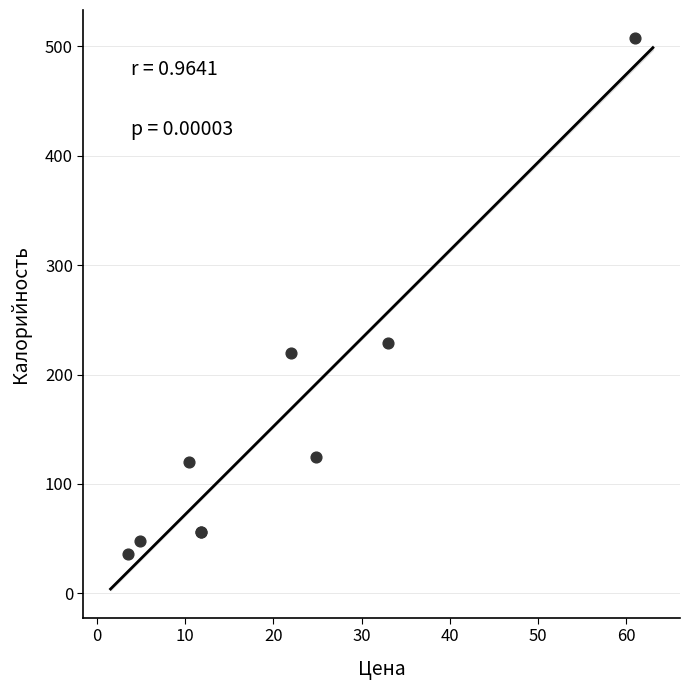

What Y value in the scatter plot is closest to 272?

229